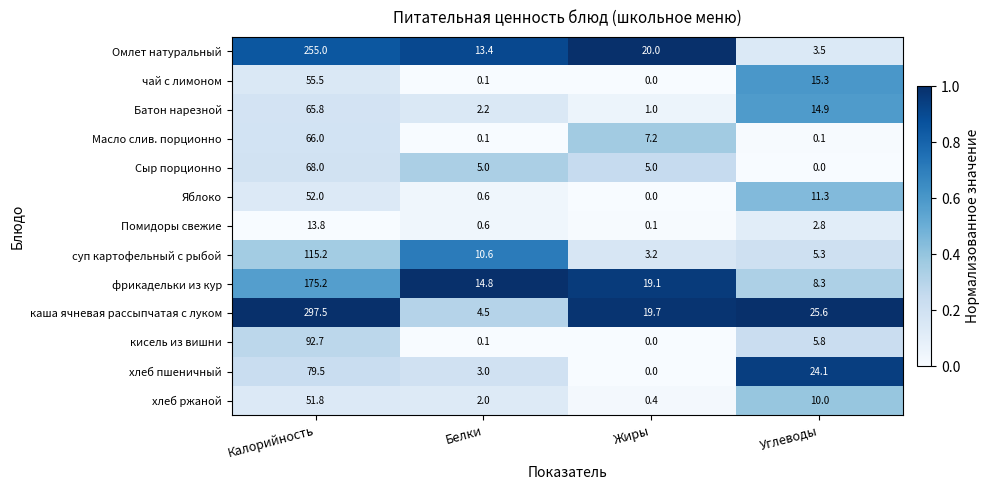

Rank the series by their maximum value, from lowest to highest.

Помидоры свежие, хлеб ржаной, Яблоко, чай с лимоном, Батон нарезной, Масло слив. порционно, Сыр порционно, хлеб пшеничный, кисель из вишни, суп картофельный с рыбой, фрикадельки из кур, Омлет натуральный, каша ячневая рассыпчатая с луком